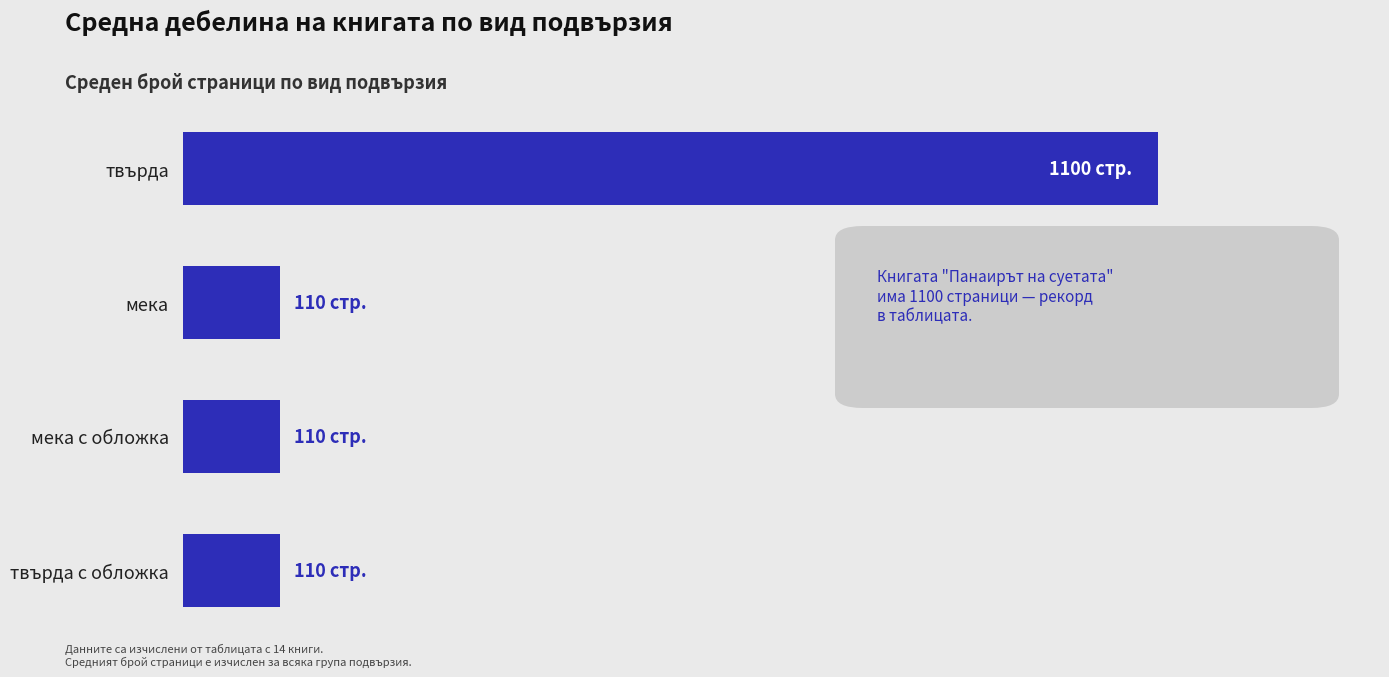

What is the difference between the maximum and minimum values?

990